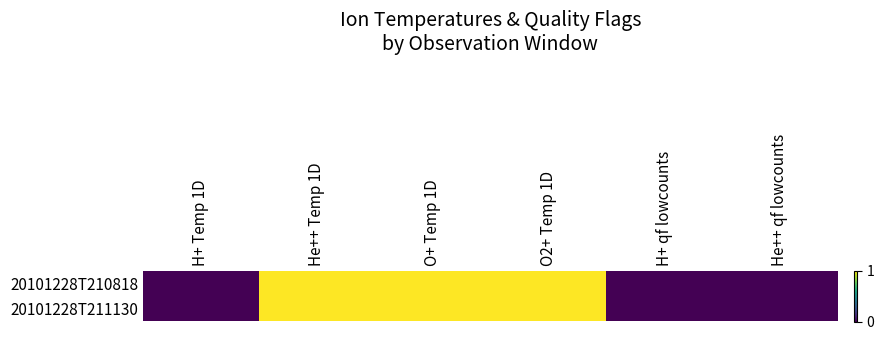

Reading left to right, list all the values displayed in this chart.

20101228T210818: H+ Temp 1D=0	He++ Temp 1D=1	O+ Temp 1D=1	O2+ Temp 1D=1	H+ qf lowcounts=0	He++ qf lowcounts=0
20101228T211130: H+ Temp 1D=0	He++ Temp 1D=1	O+ Temp 1D=1	O2+ Temp 1D=1	H+ qf lowcounts=0	He++ qf lowcounts=0